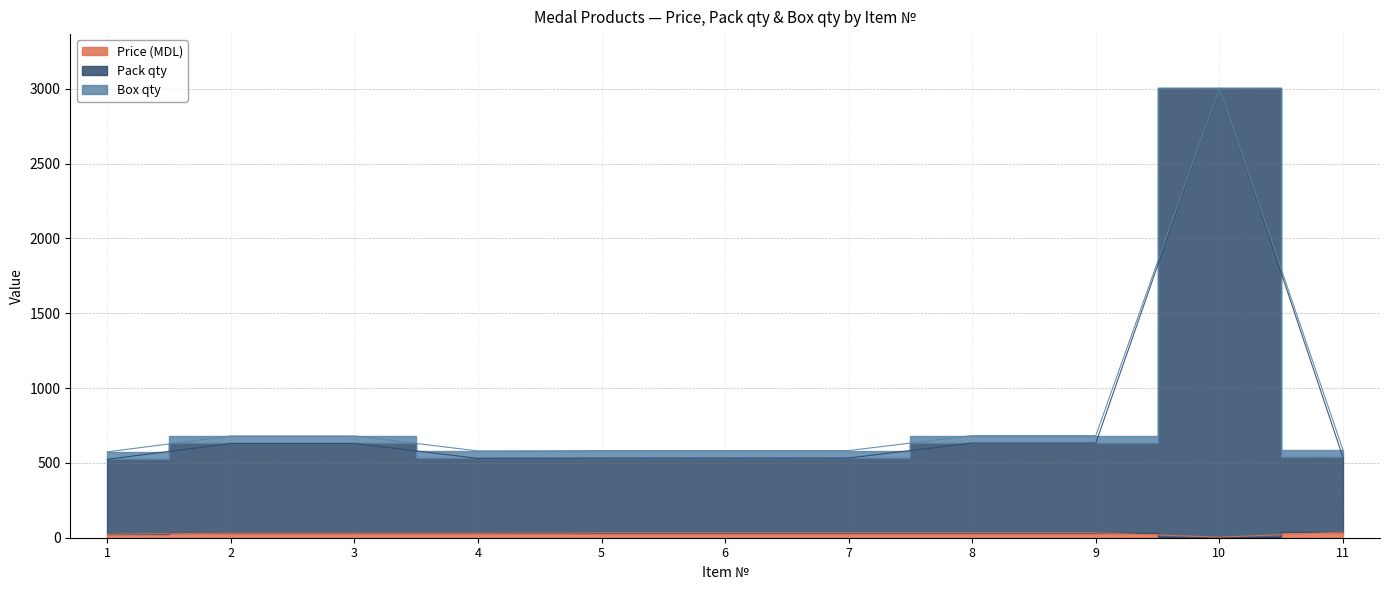

True or false: Price (MDL) has more than 1 interior local peaks.

False